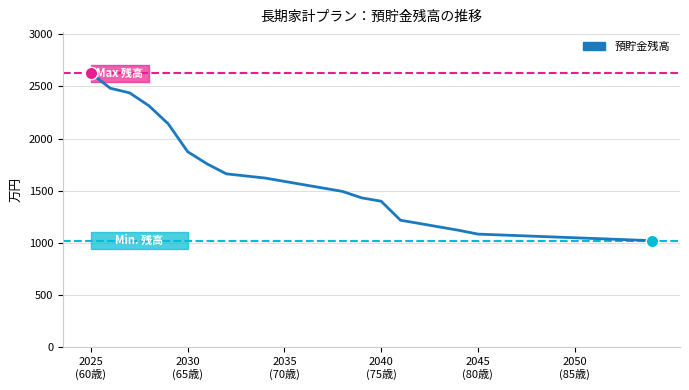

Approximately how many times larger is the value at 15 compared to 28?

1.4